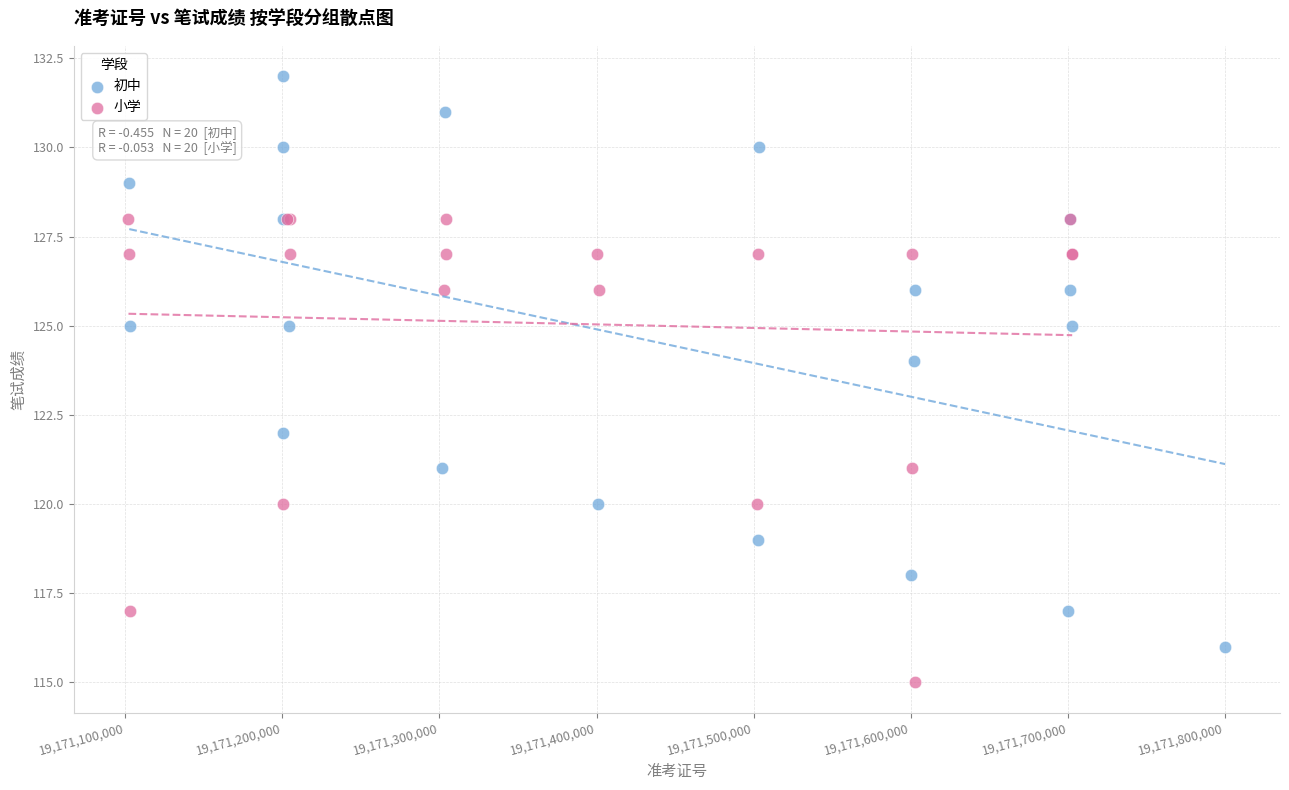

Which series reaches the minimum Y coordinate?

小学